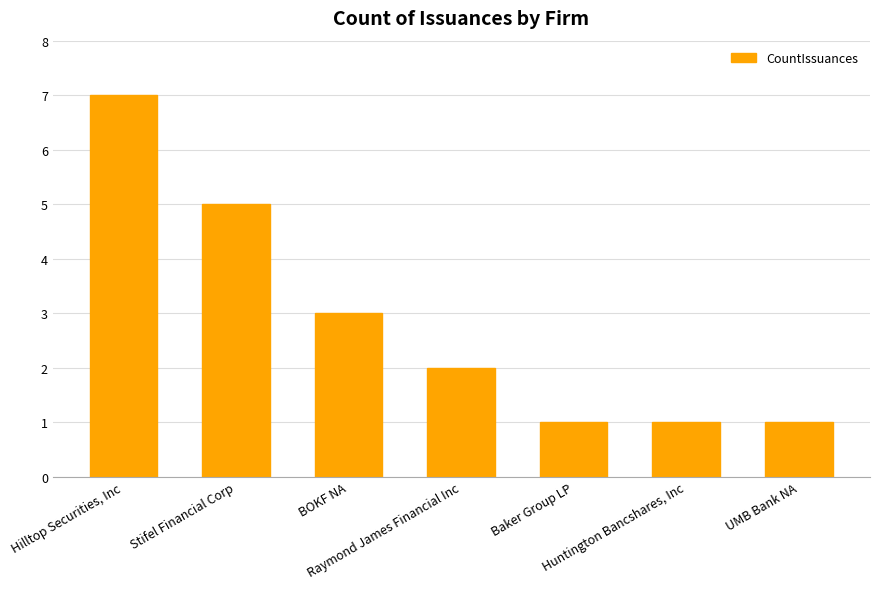

What is the sum of all values?

20